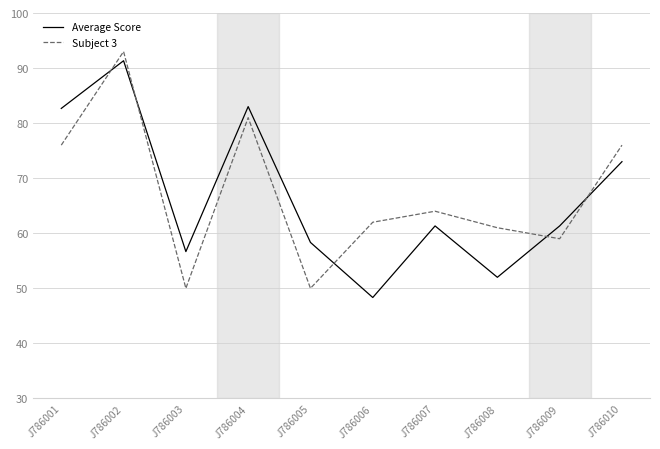

Which series ends up on top after the final intersection of Average Score and Subject 3?

Subject 3